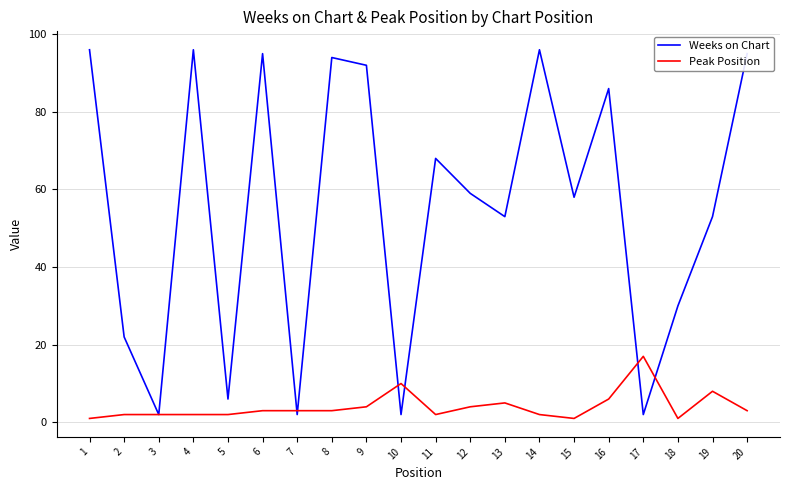

What is the sum of all Peak Position values?

81